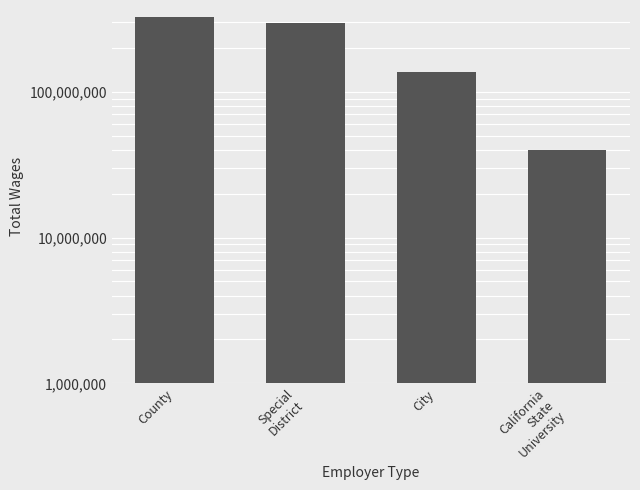

Between California
State
University and City, which is larger?

City